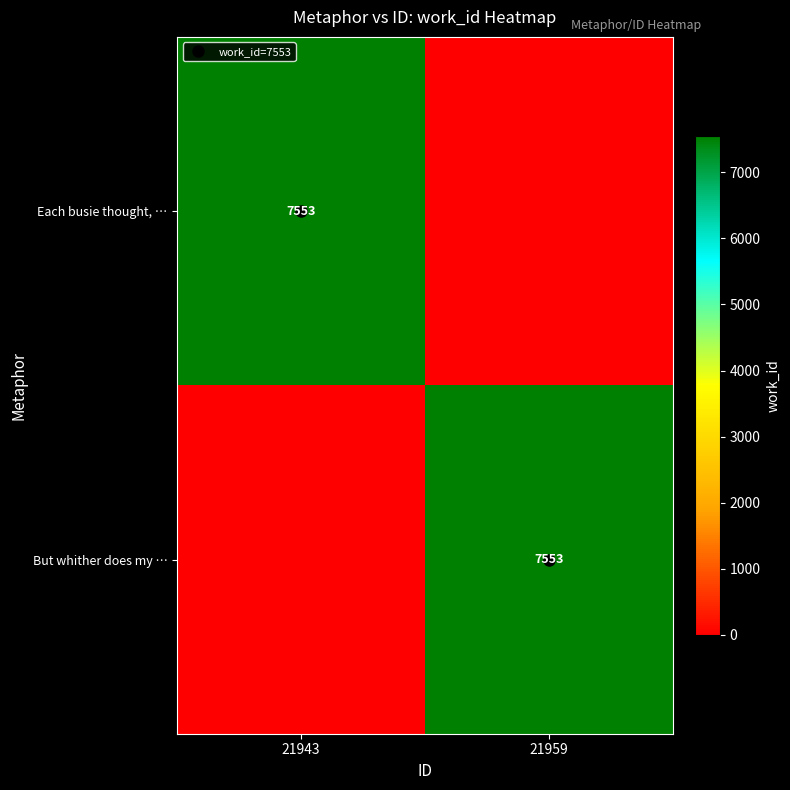

How many values in But whither does my … are above zero?

1